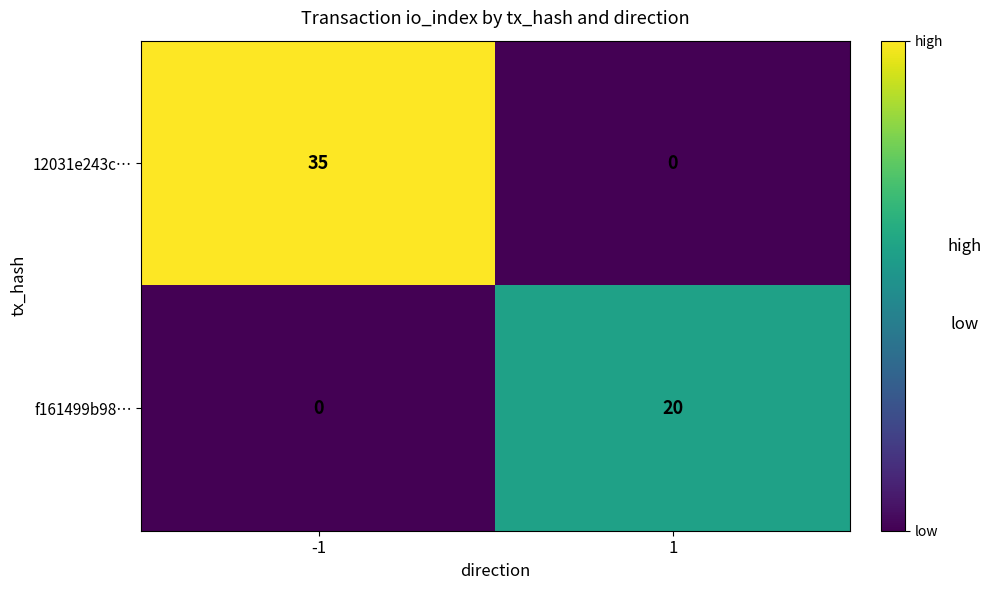

Is it true that f161499b98… equals 6 at 1?

False